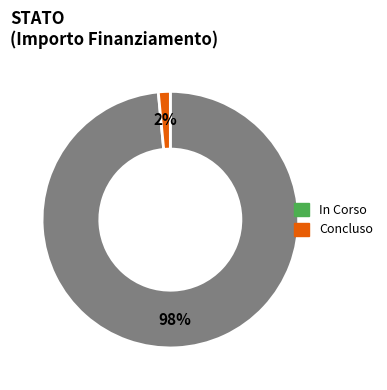

To the nearest percent, what is the average slice percentage?

50%